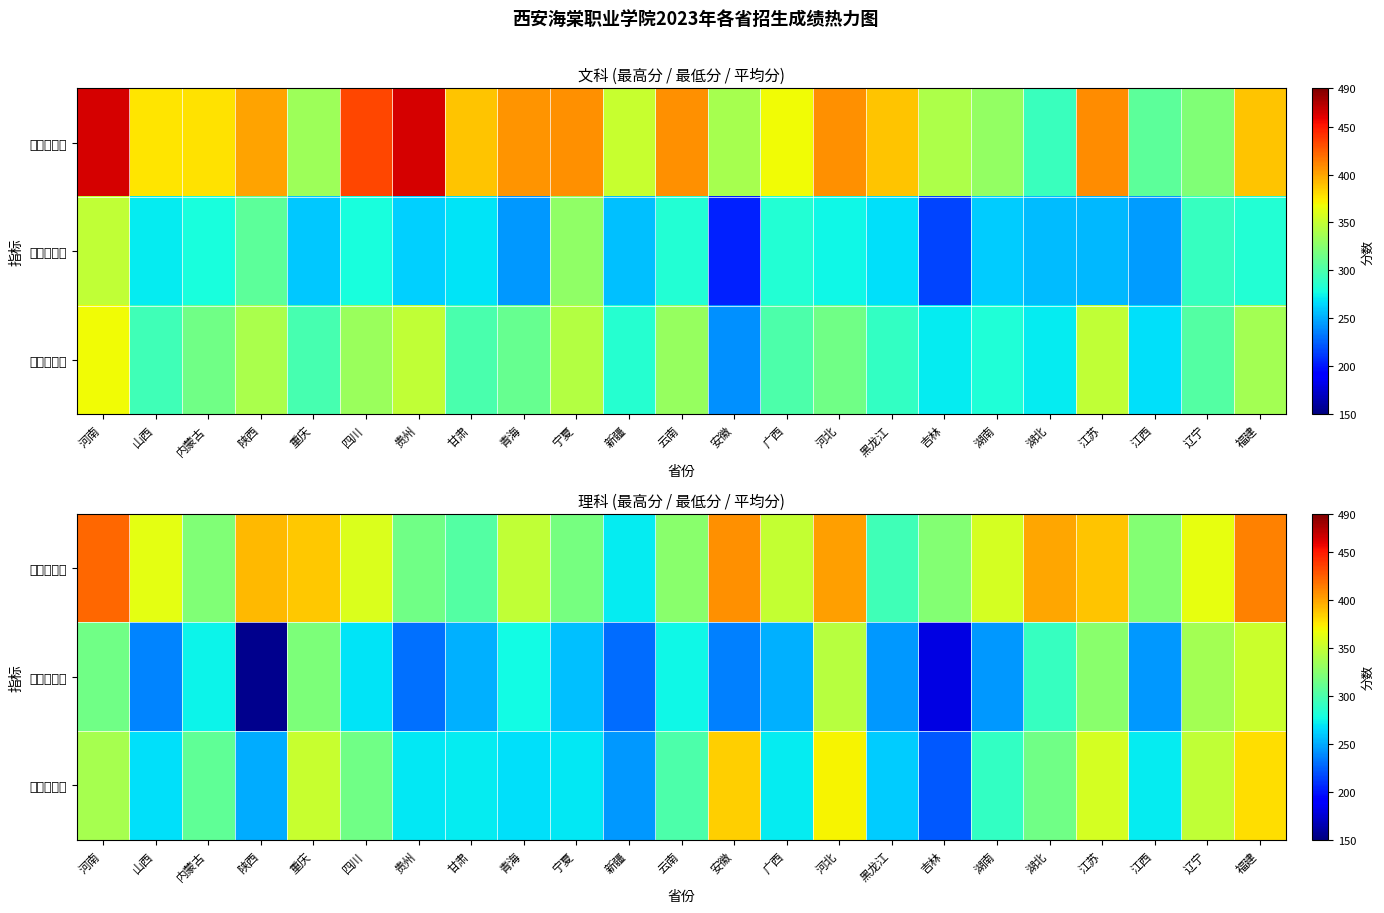

What is the lowest value of the 理科平均分 series?

222